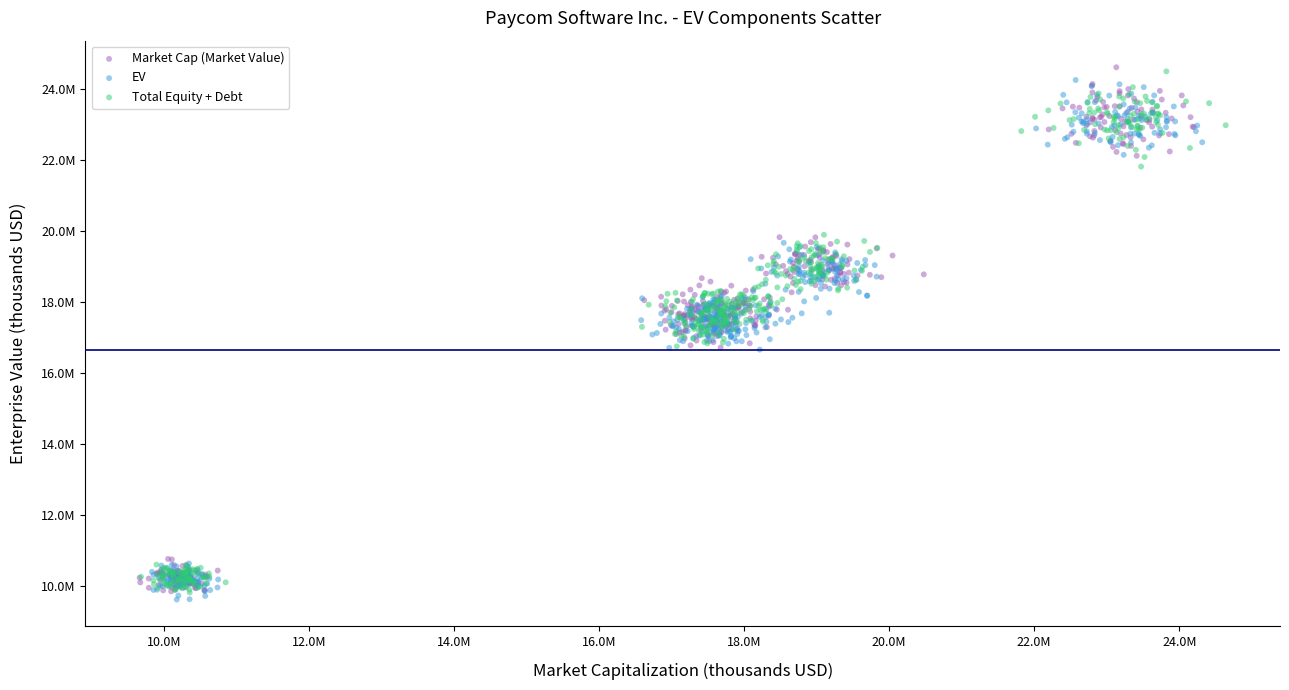

What are all the series names shown in the legend?

Market Cap (Market Value), EV, Total Equity + Debt